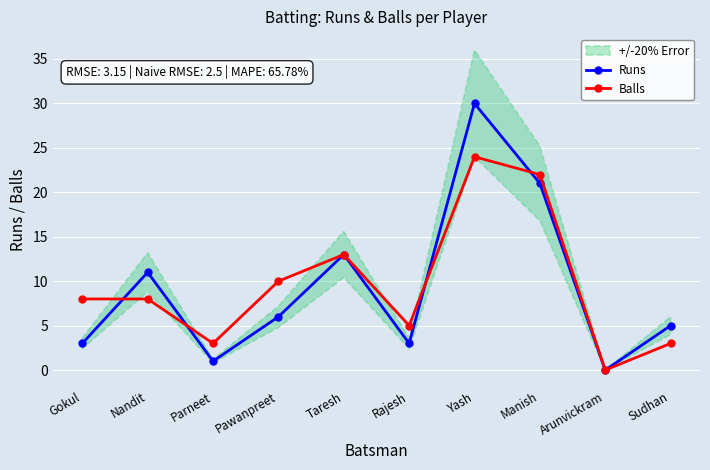

Rank the categories by Balls value from highest to lowest.

Yash, Manish, Taresh, Pawanpreet, Gokul, Nandit, Rajesh, Parneet, Sudhan, Arunvickram